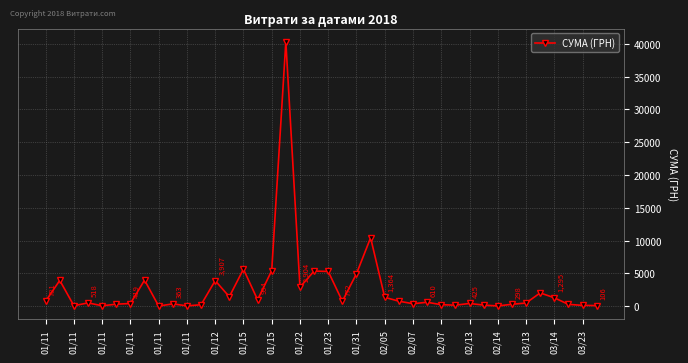

True or false: there are more than 2 points higher than both neighbors.

True